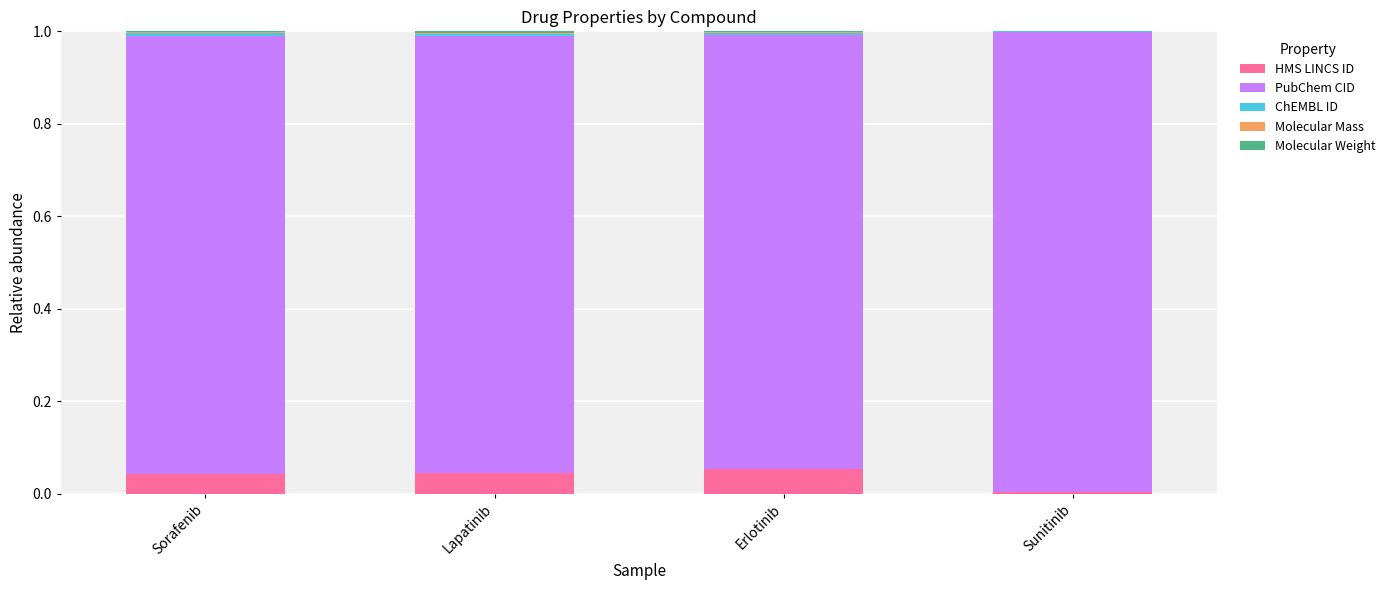

Is it true that HMS LINCS ID equals 0.1 at Sorafenib?

False